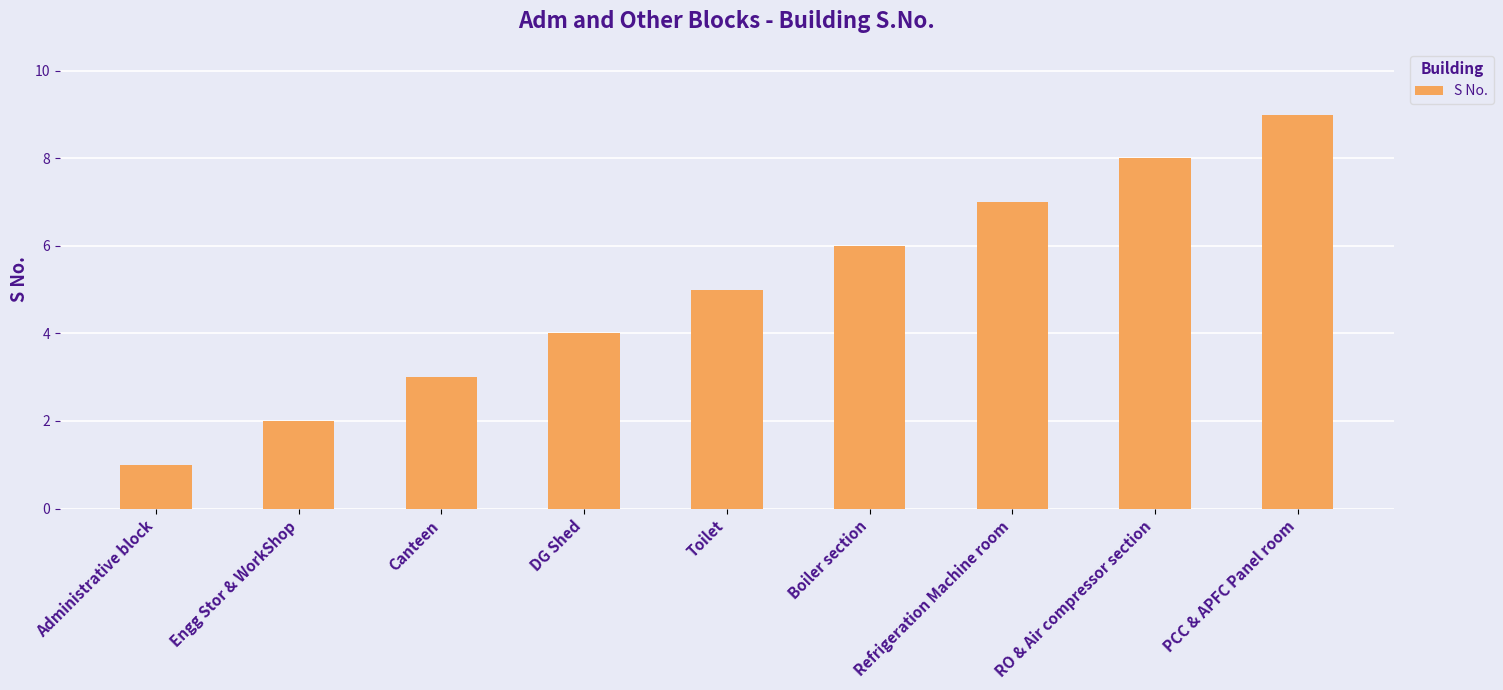

Read the value at Canteen.

3